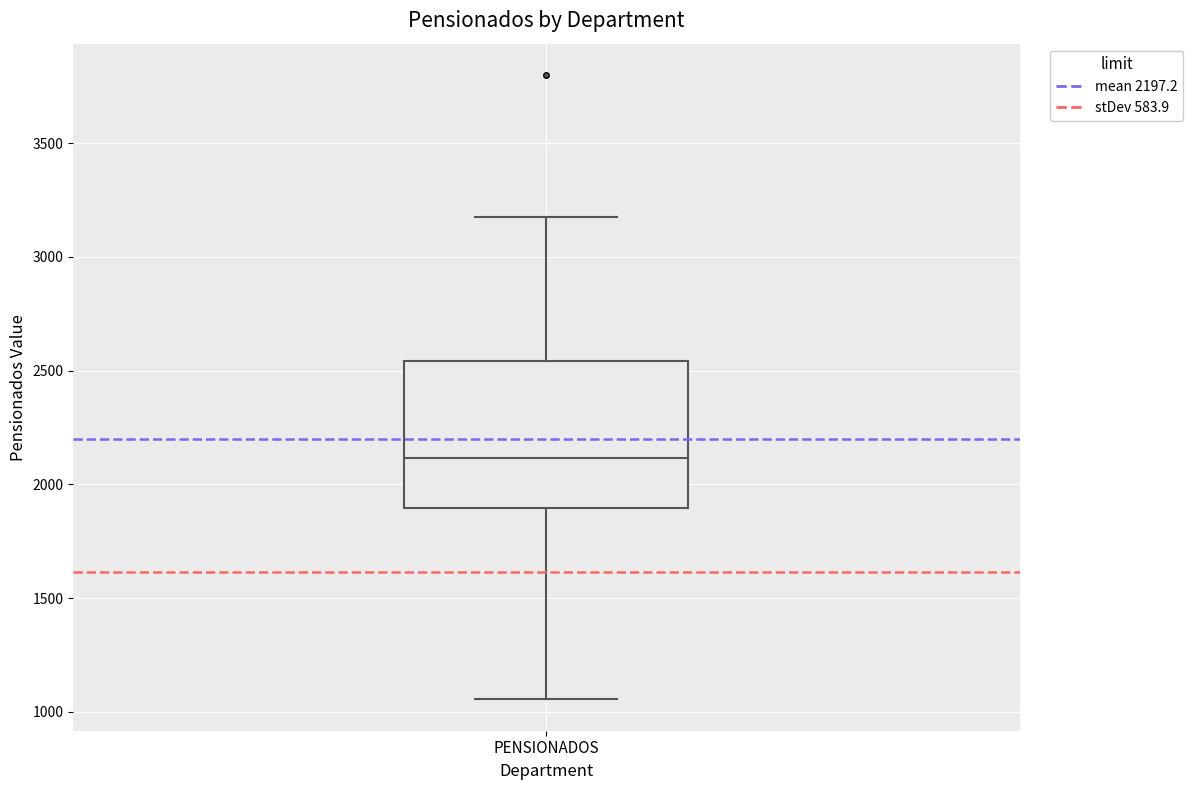

Read this box plot against the y-axis: the position of the median line, the range covered by the box, and the ends of both whiskers. The values are not printed on the chart, so give them approximately, as read against the axis.

median 2100, box 1900 to 2550, whiskers 1050 to 3200